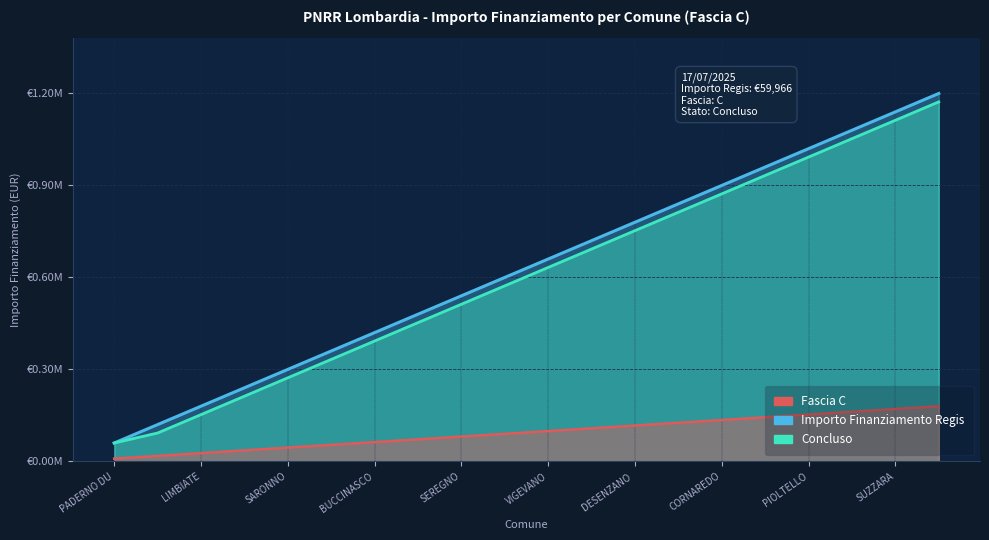

Which has a higher value, 13 or 19?

19